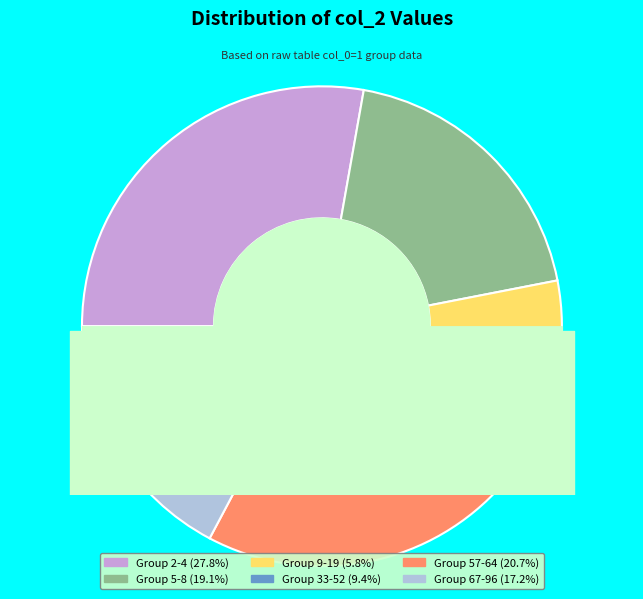

Is there a majority slice in this chart?

No